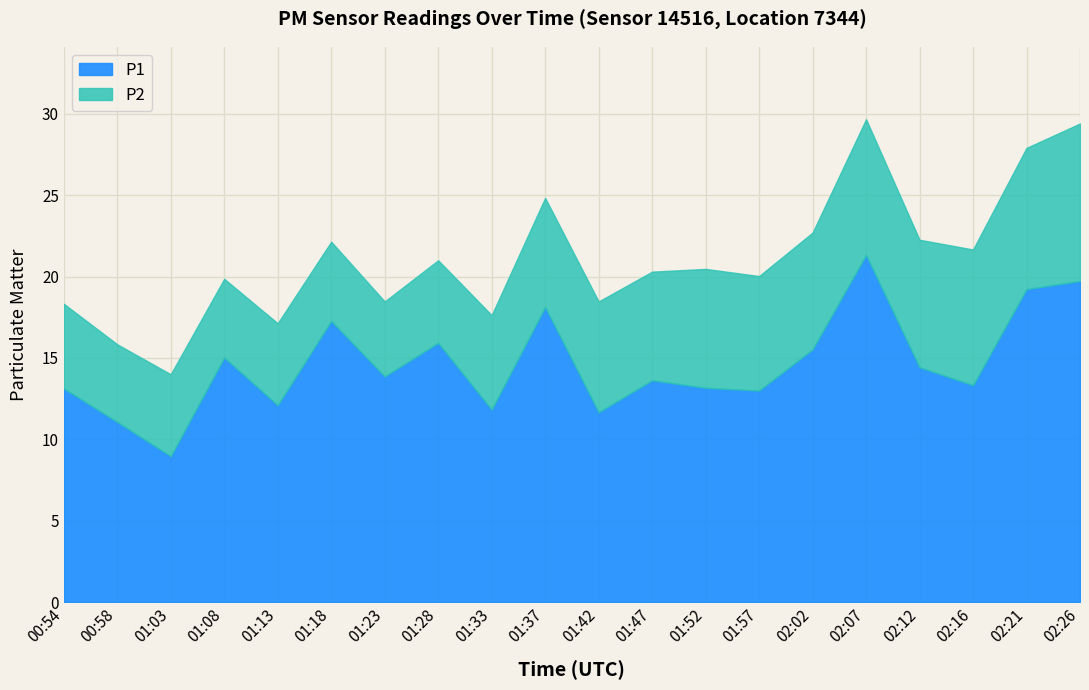

What is the difference between the second highest and minimum values?

10.8